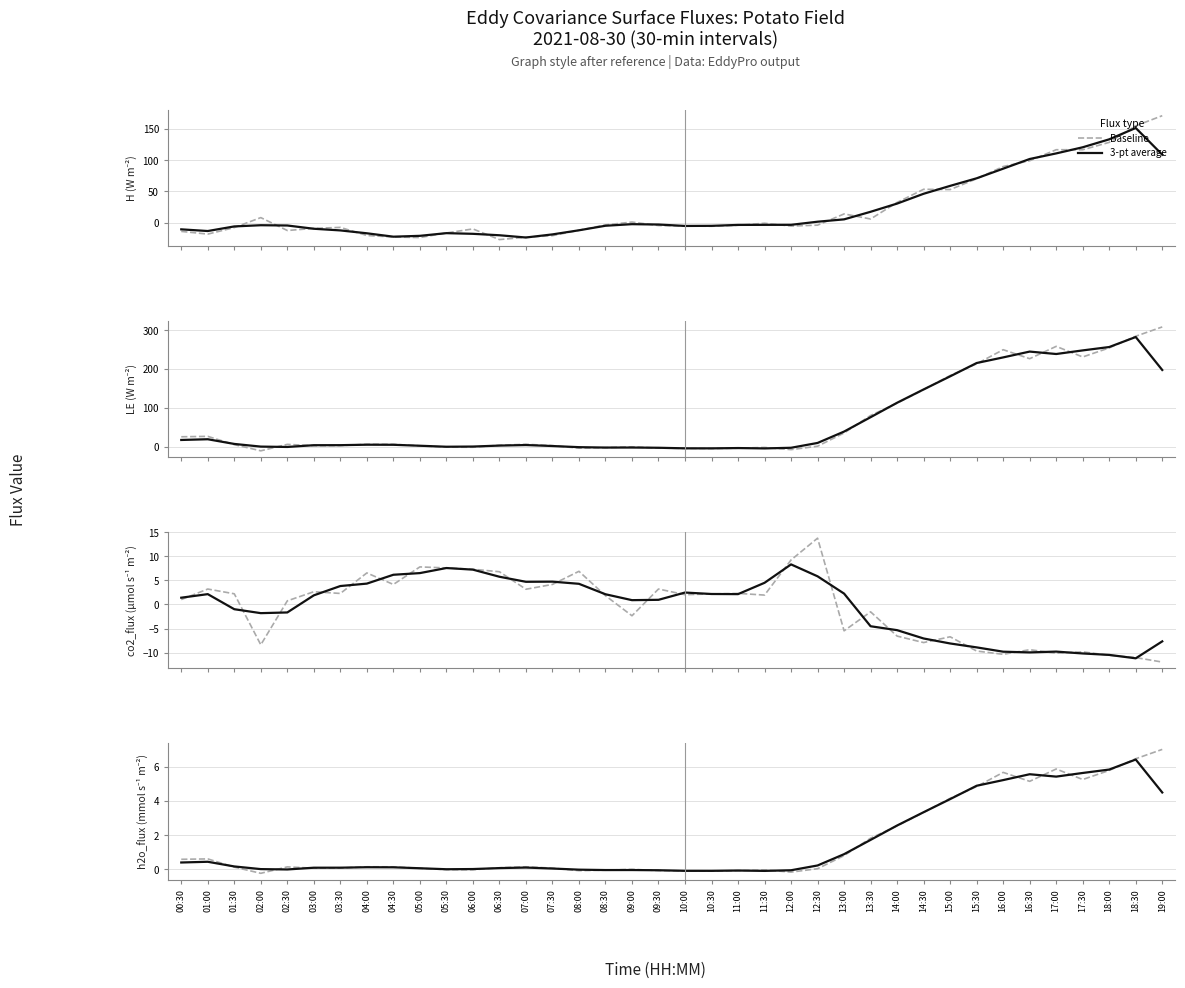

Rank the series by their maximum value, from highest to lowest.

Baseline, 3-pt average